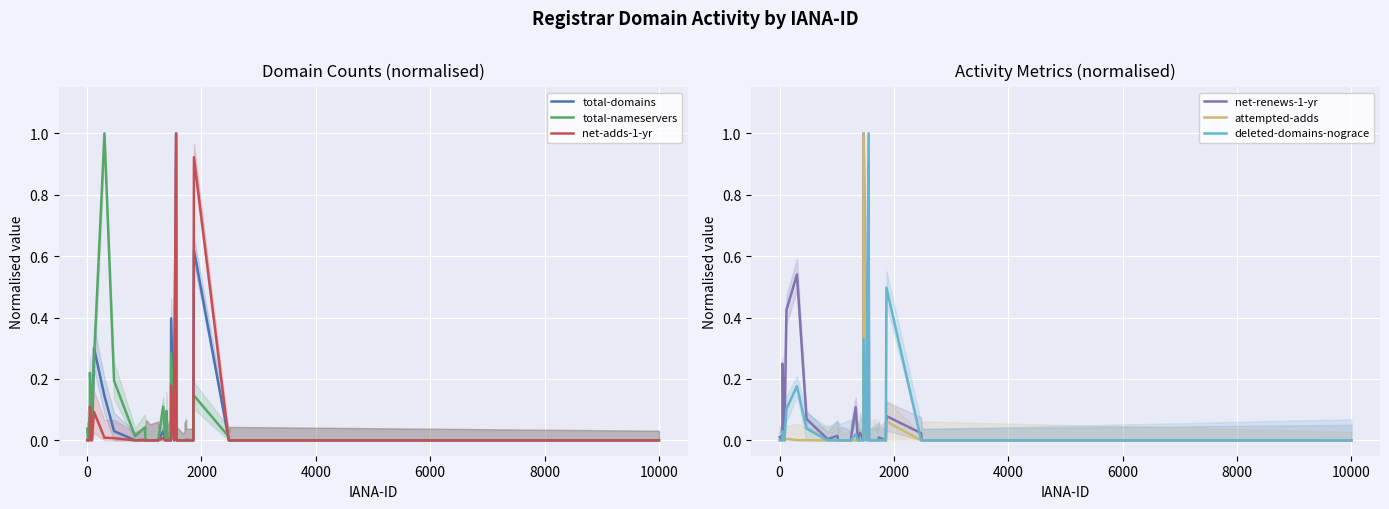

How many interior local peaks does the total-domains series have?

10